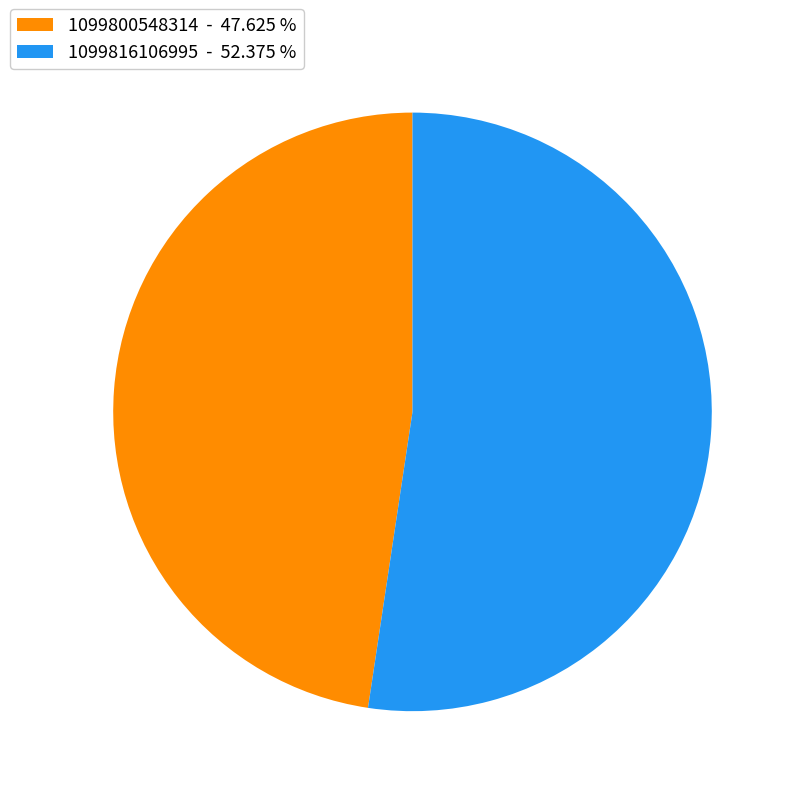

Is the sum of 1099816106995 and 1099800548314 greater than half?

Yes